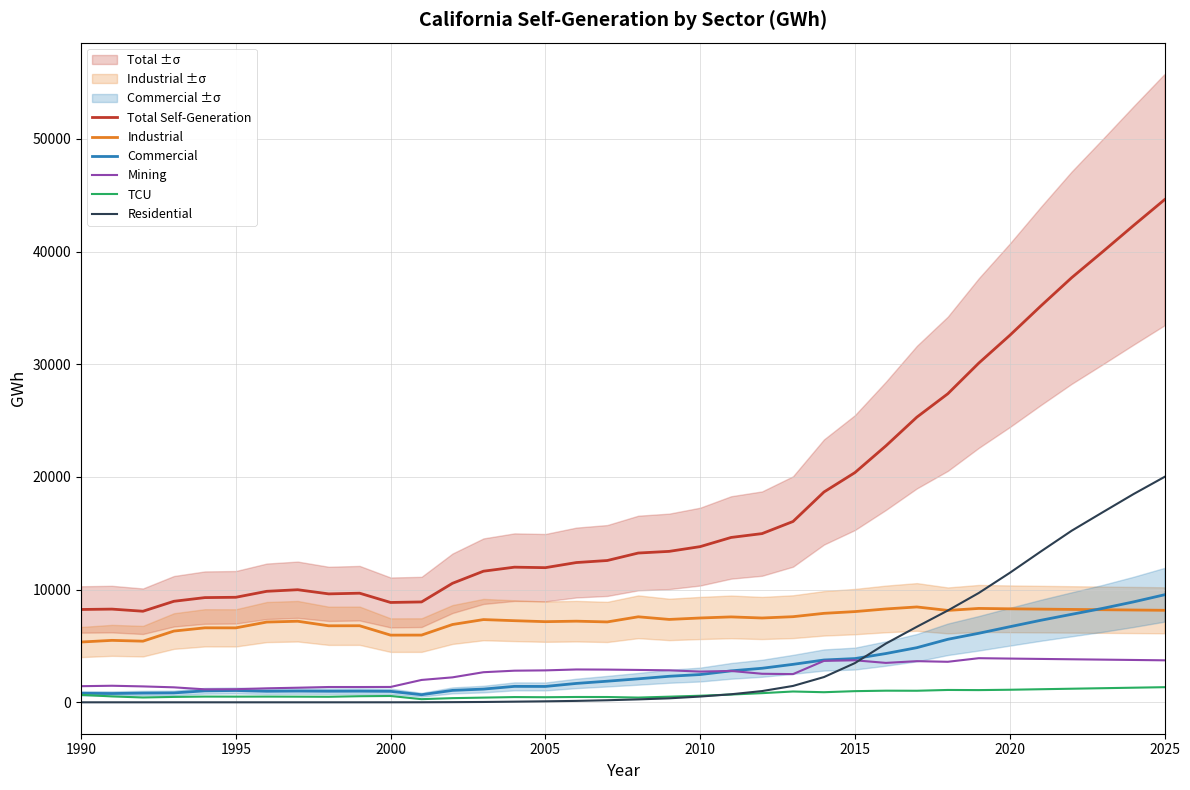

What is the maximum value for Mining?

3915.5